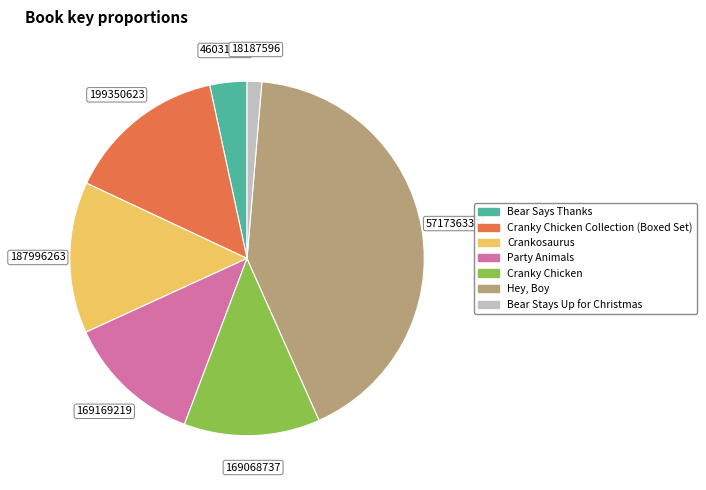

Is there a majority slice in this chart?

No